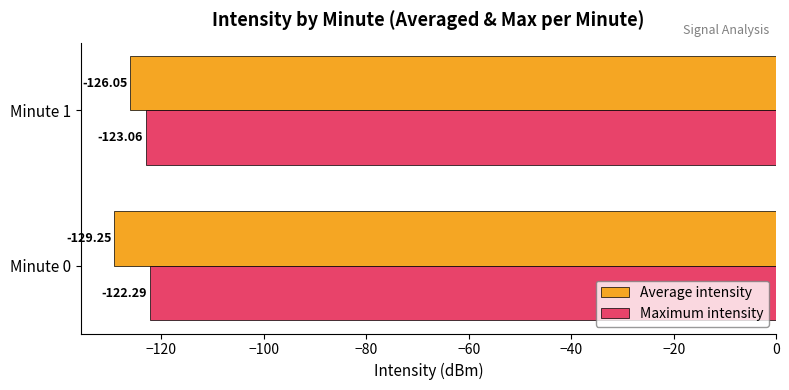

List the series in order of their peak value, highest first.

Maximum intensity, Average intensity